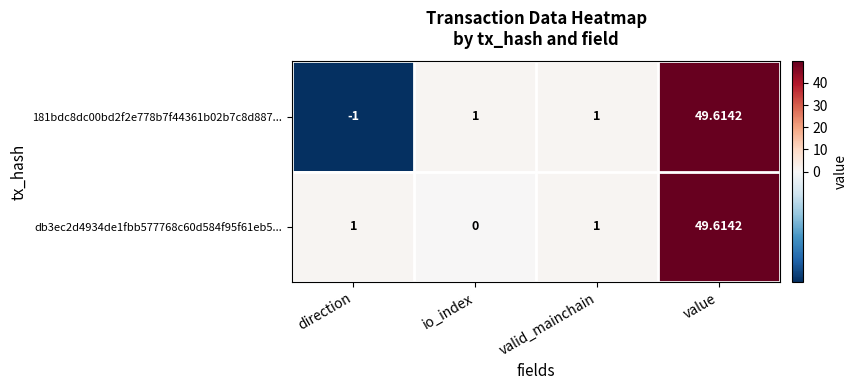

At io_index, list the series in order from smallest to largest.

db3ec2d4934de1fbb577768c60d584f95f61eb5..., 181bdc8dc00bd2f2e778b7f44361b02b7c8d887...